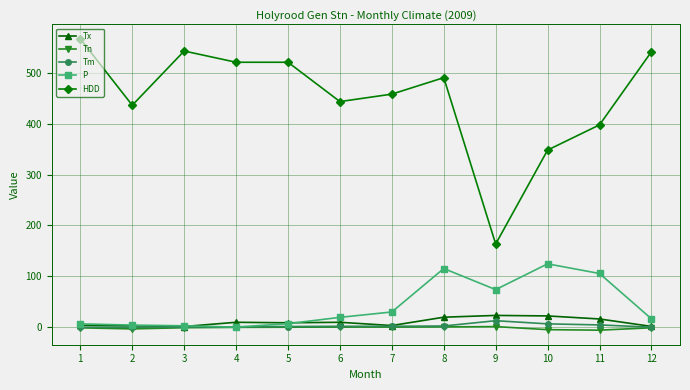

Does the chart have visible grid lines?

Yes